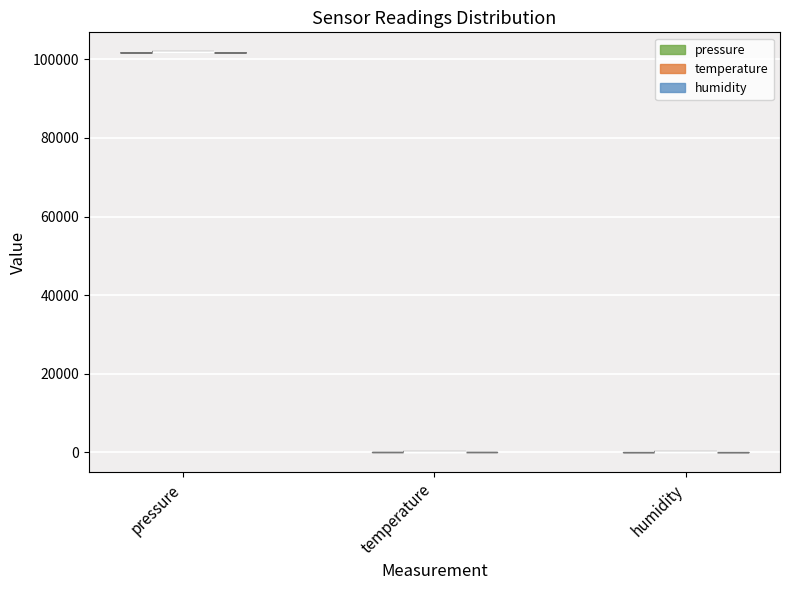

Reading left to right, read every violin against the y-axis: where its median line is, and the lowest and highest points it reaches. The values are not printed on the chart, so give them approximately, as read against the axis.

pressure: median line 102000, lowest point 102000, highest point 102000
temperature: median line 0, lowest point 0, highest point 0
humidity: median line 0, lowest point 0, highest point 0